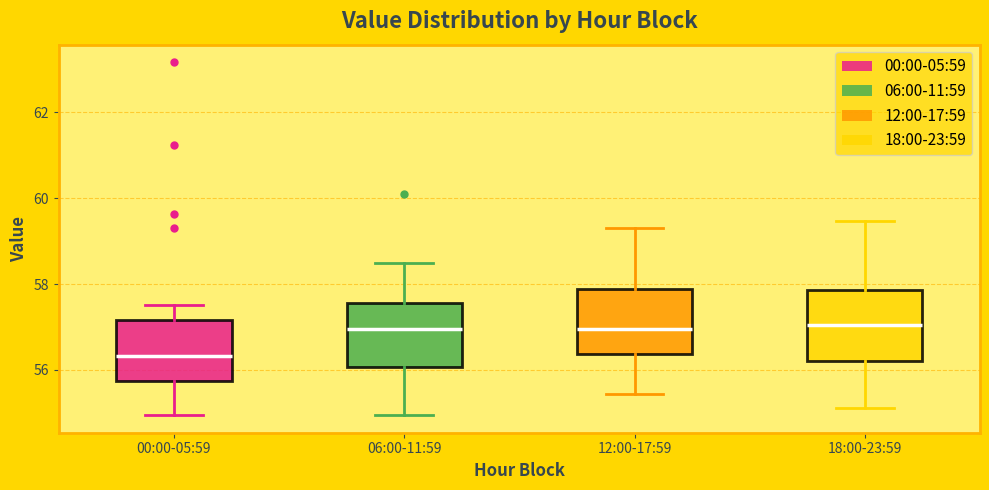

Which box's median line is the lowest?

00:00-05:59